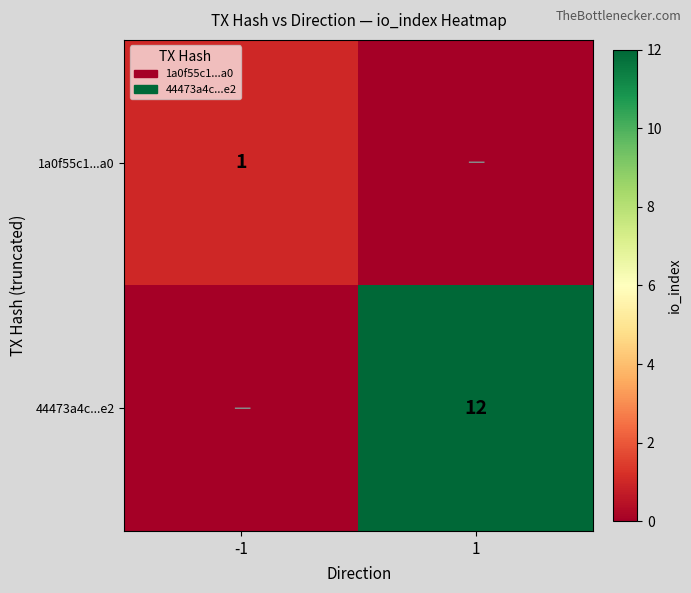

The value of 44473a4c...e2 at 1 is 12. True or false?

True